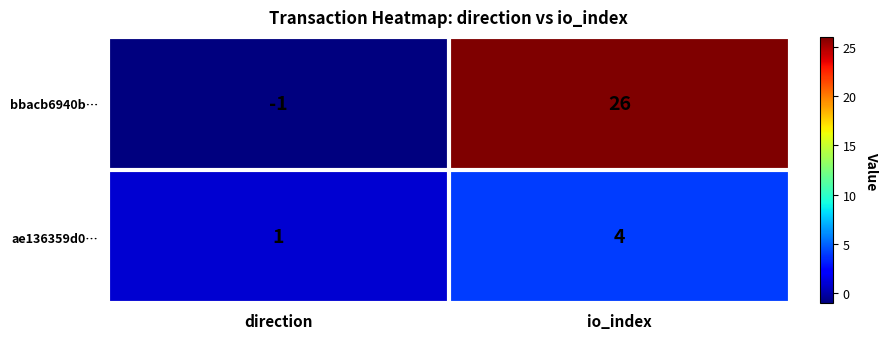

What is the difference between the highest and lowest values at io_index?

22